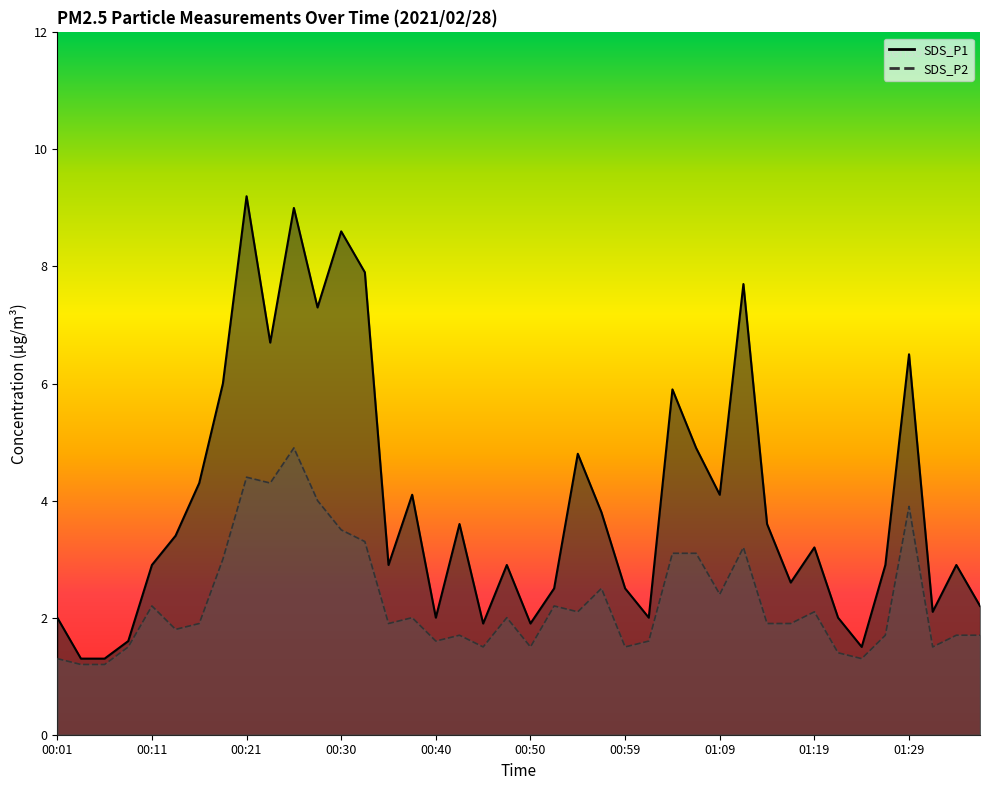

At which category does SDS_P2 reach its first local valley?

00:13